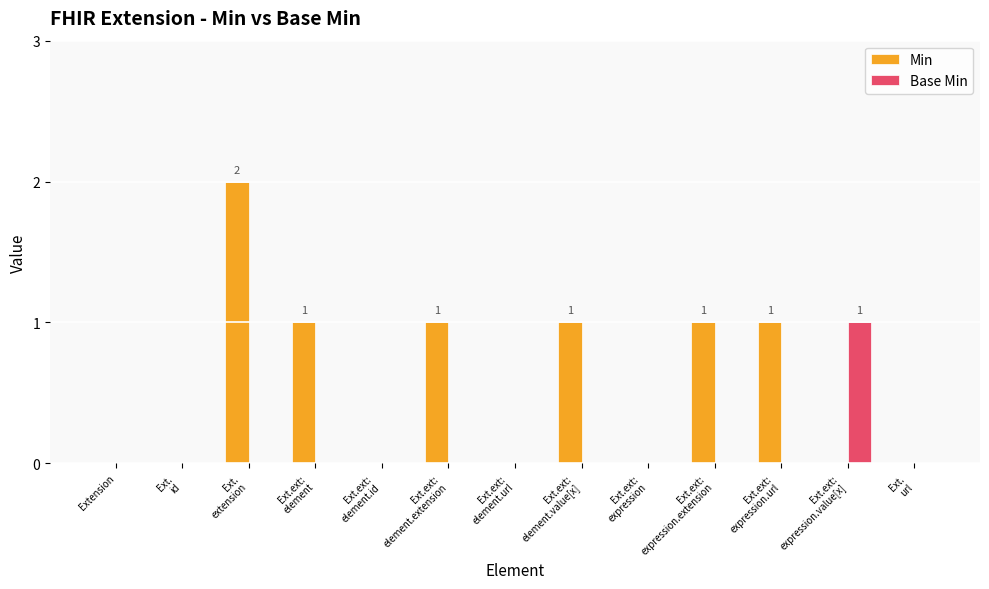

Which series has the largest total across all categories?

Min